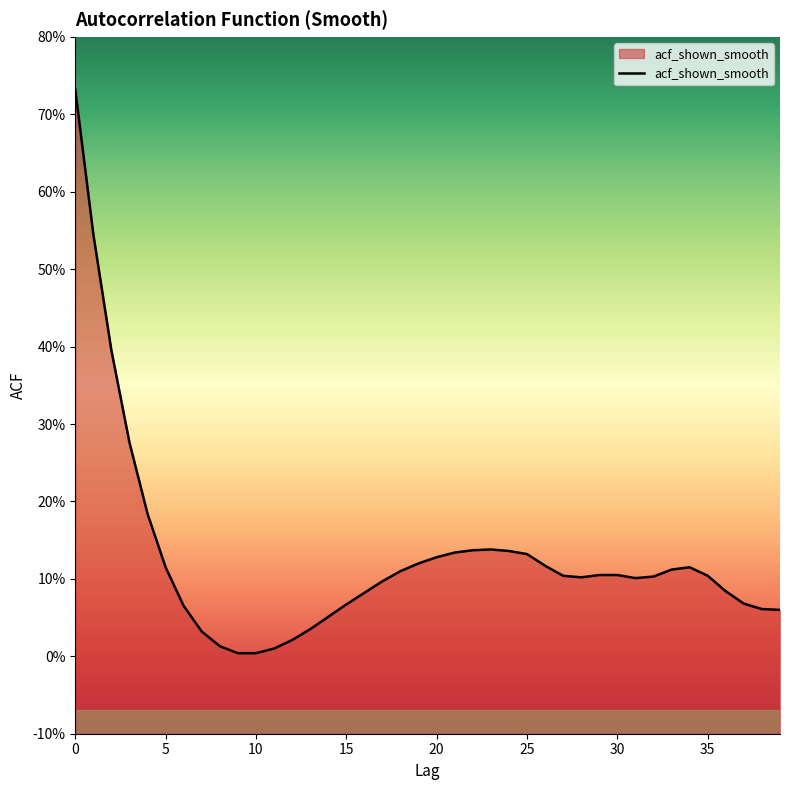

At which label is the value closest to 0?

9